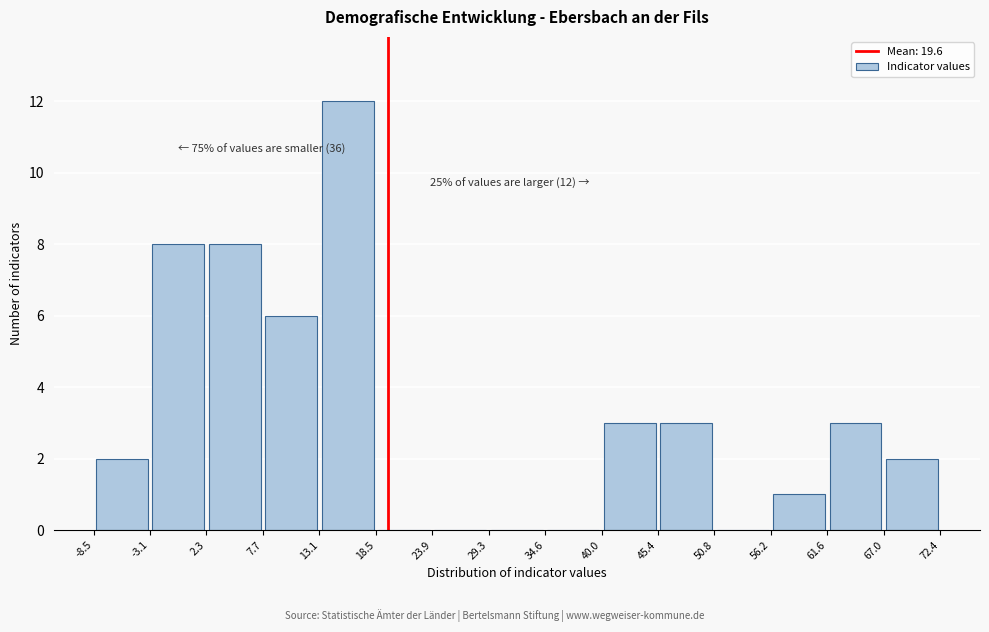

Which range on the x-axis has the tallest bar?

13.1 to 18.5